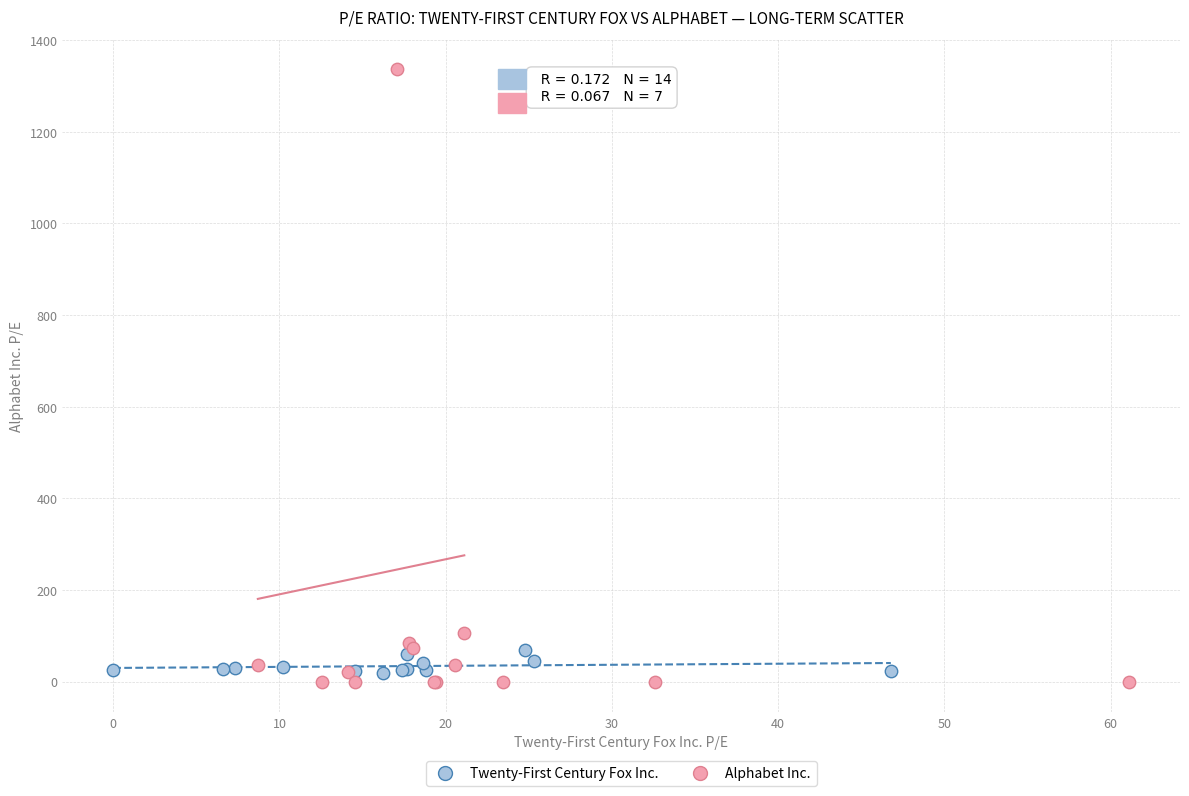

What are all the series names shown in the legend?

Twenty-First Century Fox Inc., Alphabet Inc.